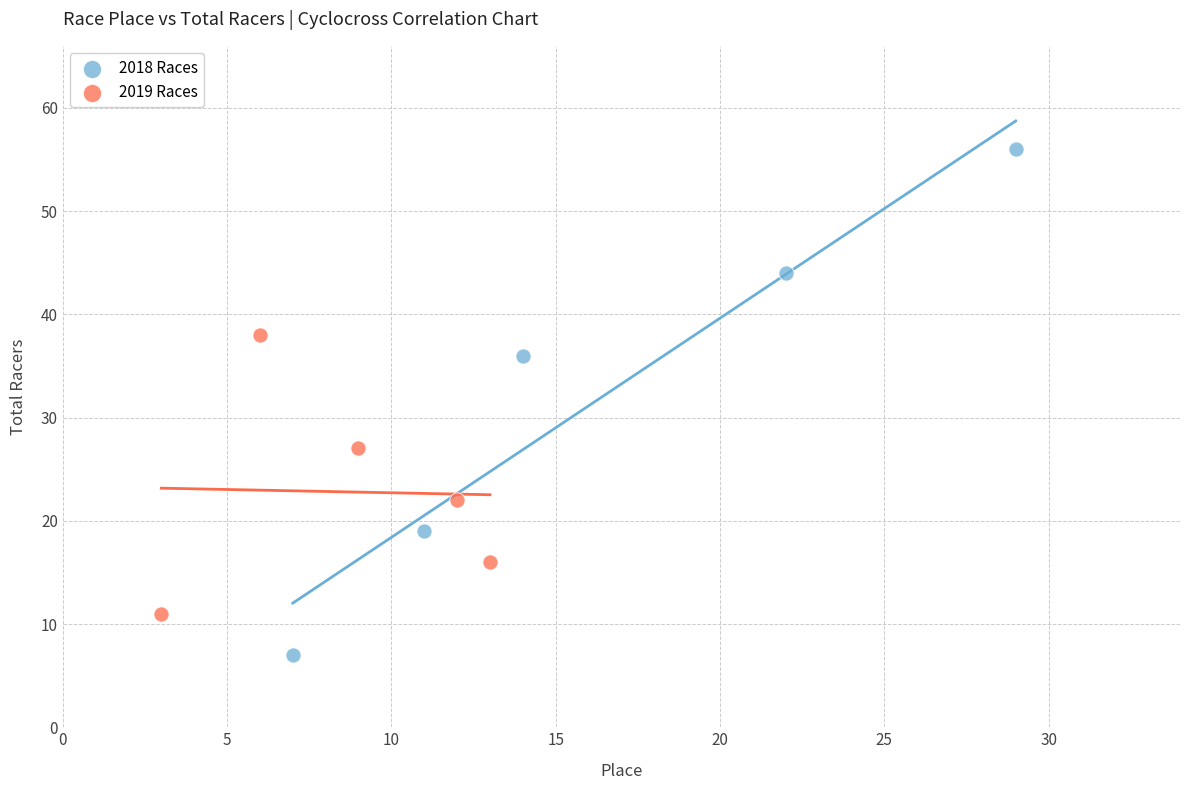

What are all the series names shown in the legend?

2018 Races, 2019 Races